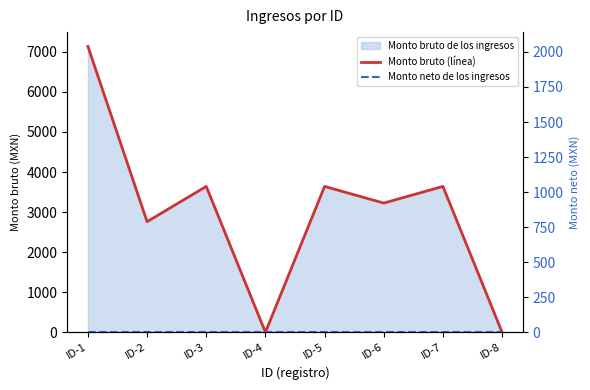

How many distinct data groups are displayed?

2